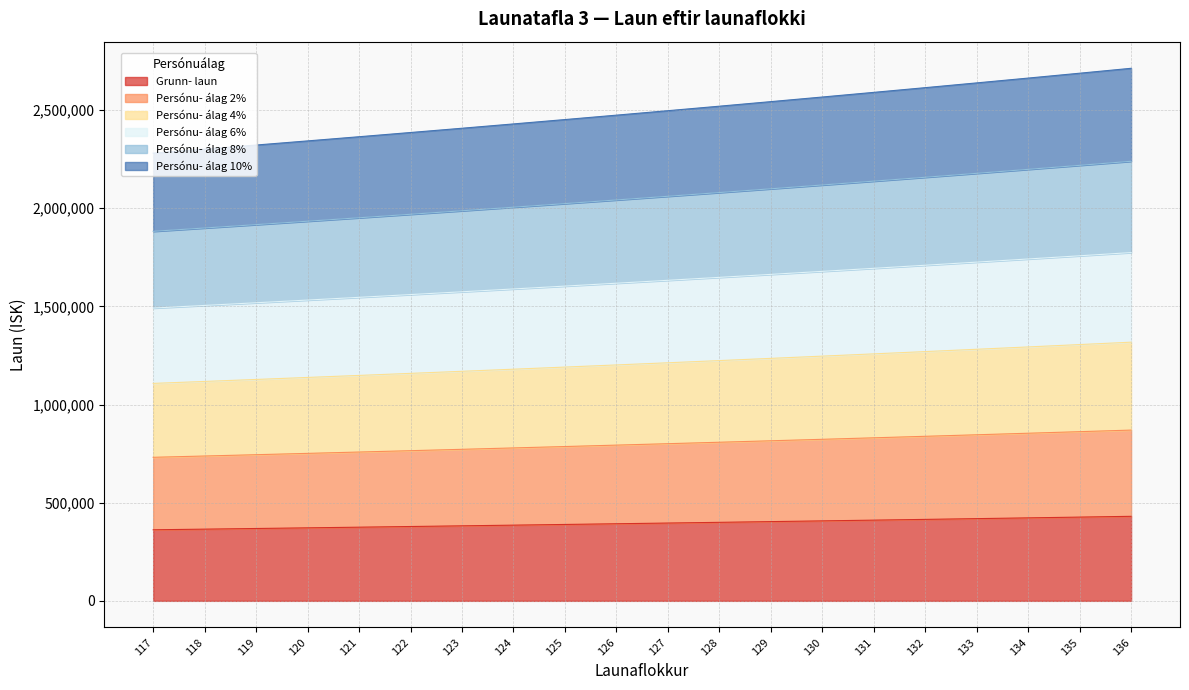

What is the highest value of the Grunn- laun series?

430675